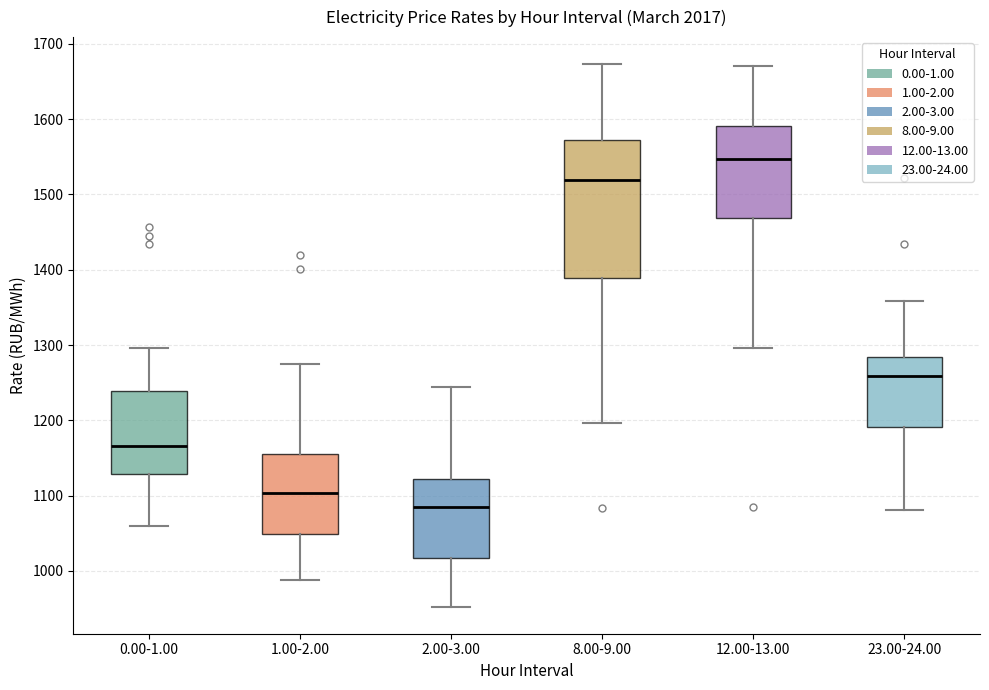

Reading left to right, transcribe this box plot: for each box, give where its median line is, the range the box spans, and where its two whiskers end, as read against the y-axis. The values are not printed on the chart, so give them approximately, as read against the axis.

0.00-1.00: median 1170, box 1130 to 1240, whiskers 1060 to 1300
1.00-2.00: median 1100, box 1050 to 1160, whiskers 990 to 1270
2.00-3.00: median 1090, box 1020 to 1120, whiskers 950 to 1240
8.00-9.00: median 1520, box 1390 to 1570, whiskers 1200 to 1670
12.00-13.00: median 1550, box 1470 to 1590, whiskers 1300 to 1670
23.00-24.00: median 1260, box 1190 to 1280, whiskers 1080 to 1360